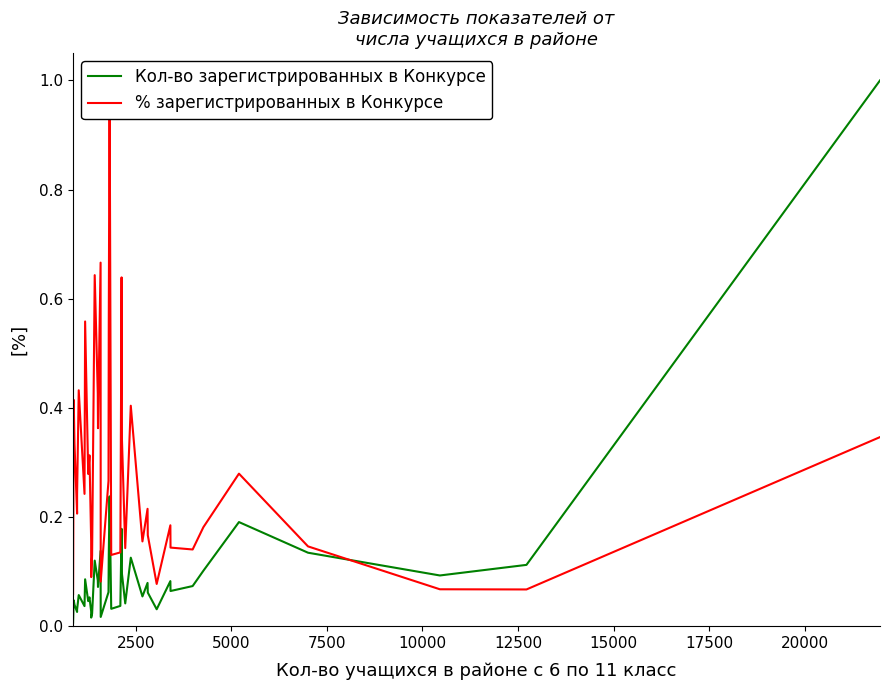

How many lines are shown in the chart?

2